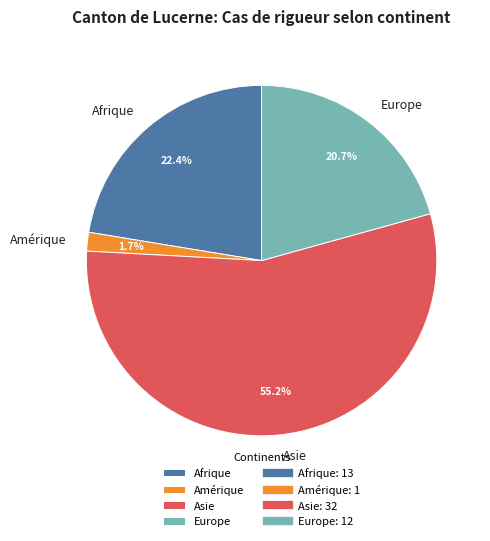

Count the number of slices in the pie.

4